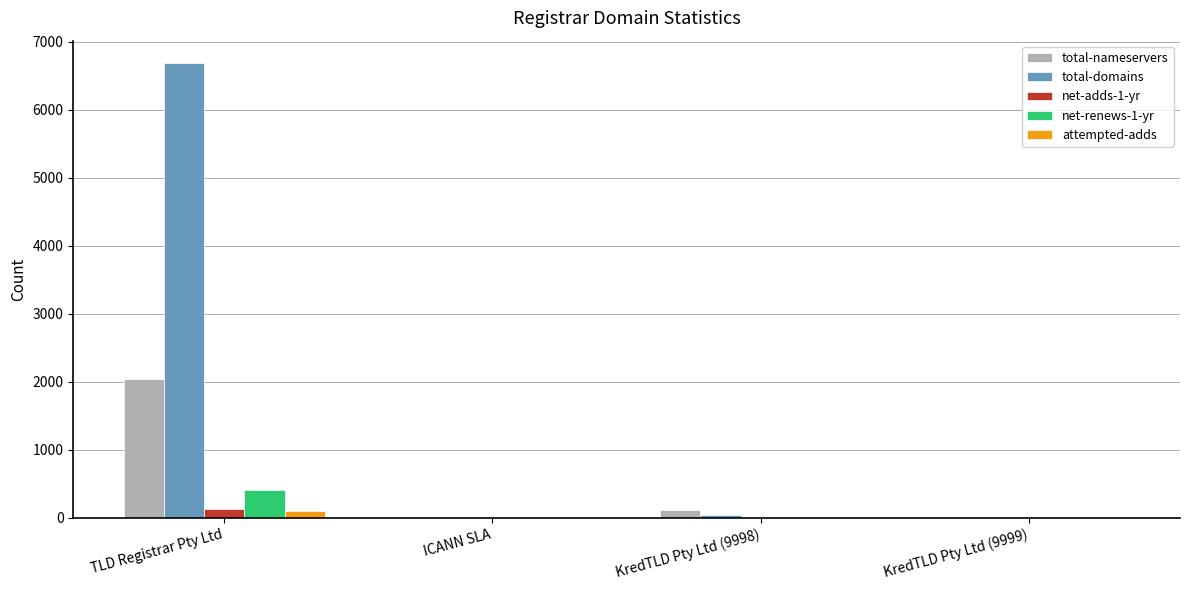

Which category has the highest value across all series?

TLD Registrar Pty Ltd